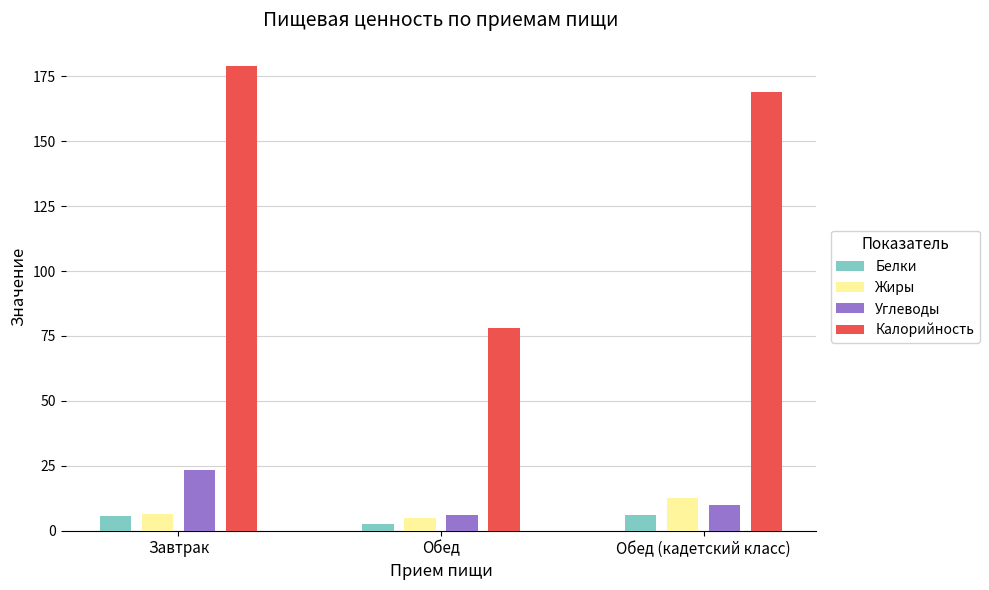

What is the highest value of the Углеводы series?

23.6